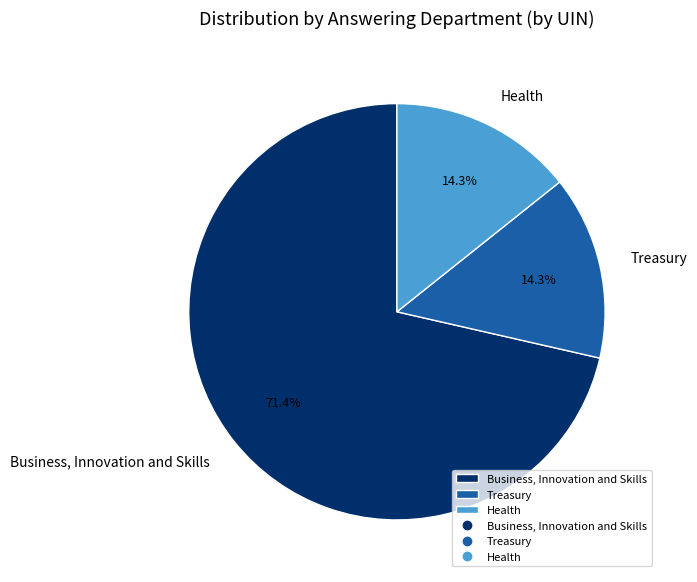

What is the ratio of the value at Business, Innovation and Skills to the value at Health?

5.0